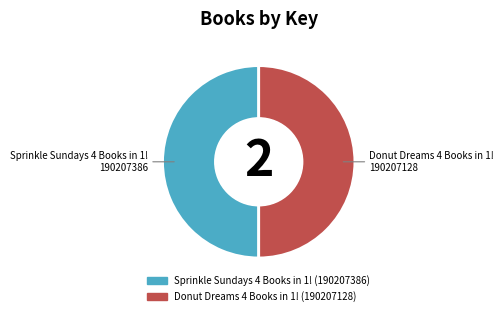

The Donut Dreams 4 Books in 1! slice represents 64% of the pie. True or false?

False